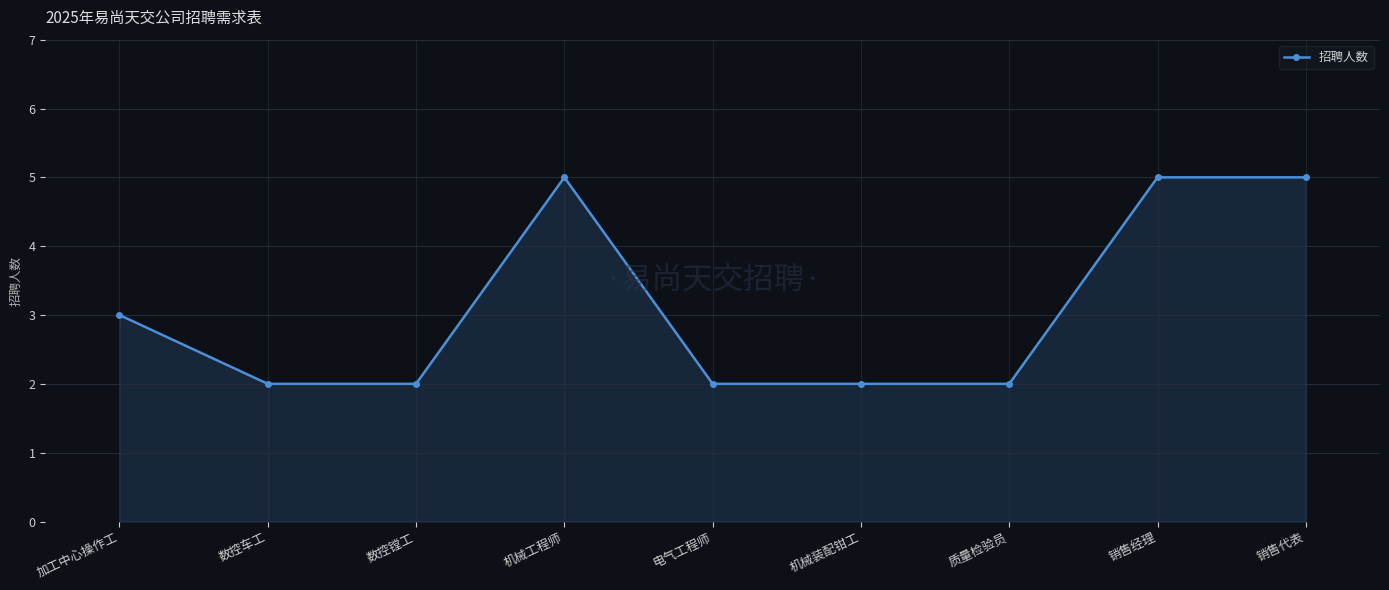

Reading left to right, what are all the values shown in this chart?

3	2	2	5	2	2	2	5	5